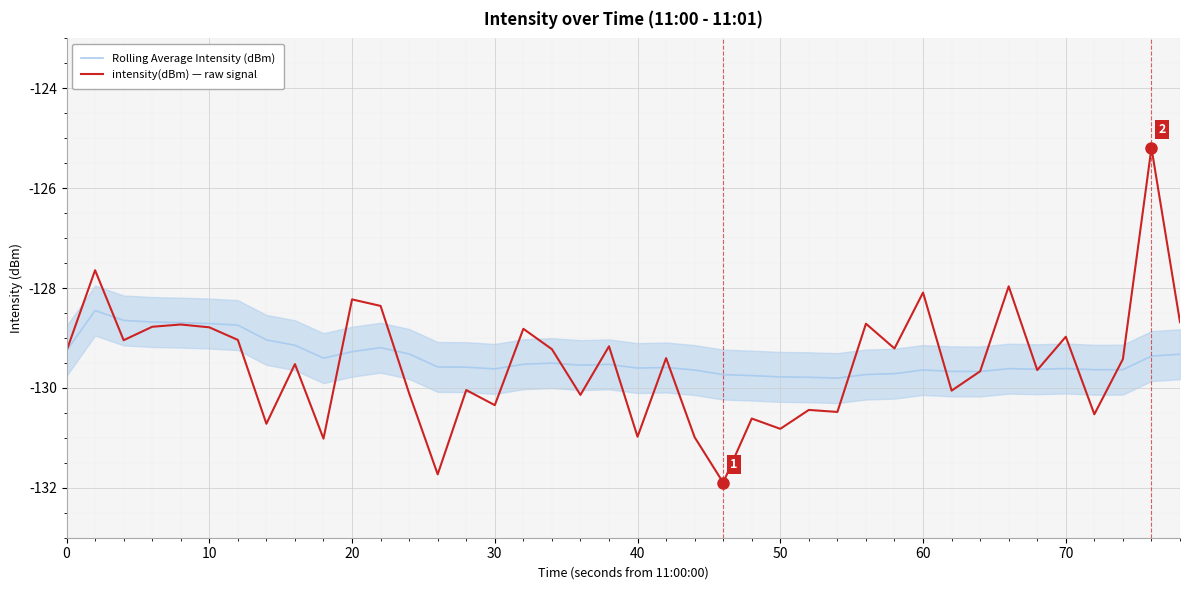

What is the highest value of the Rolling Average Intensity (dBm) series?

-128.4